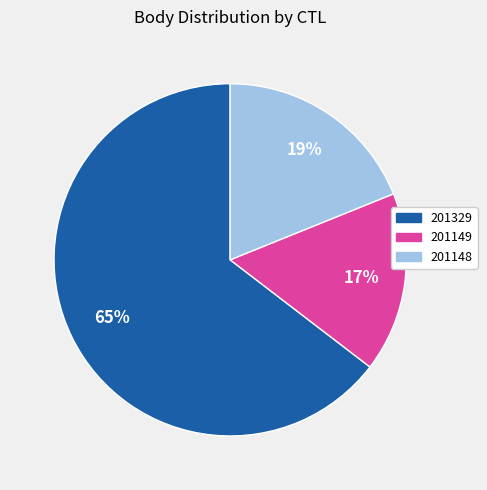

Which slice represents more than half of the pie?

201329